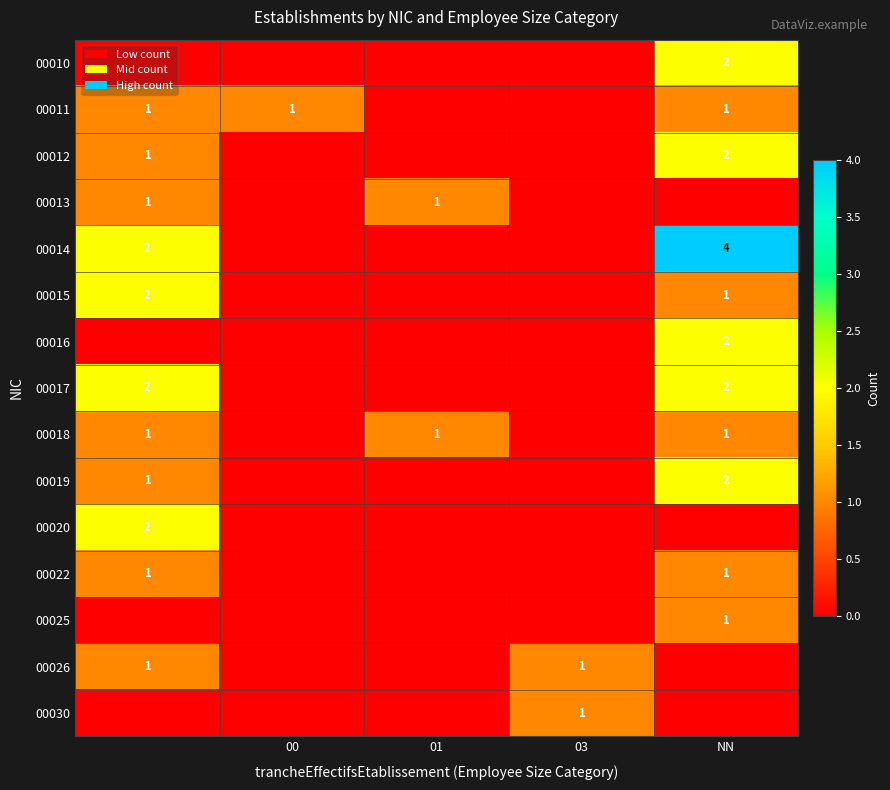

Is it true that 00019 equals 1 at NN?

False